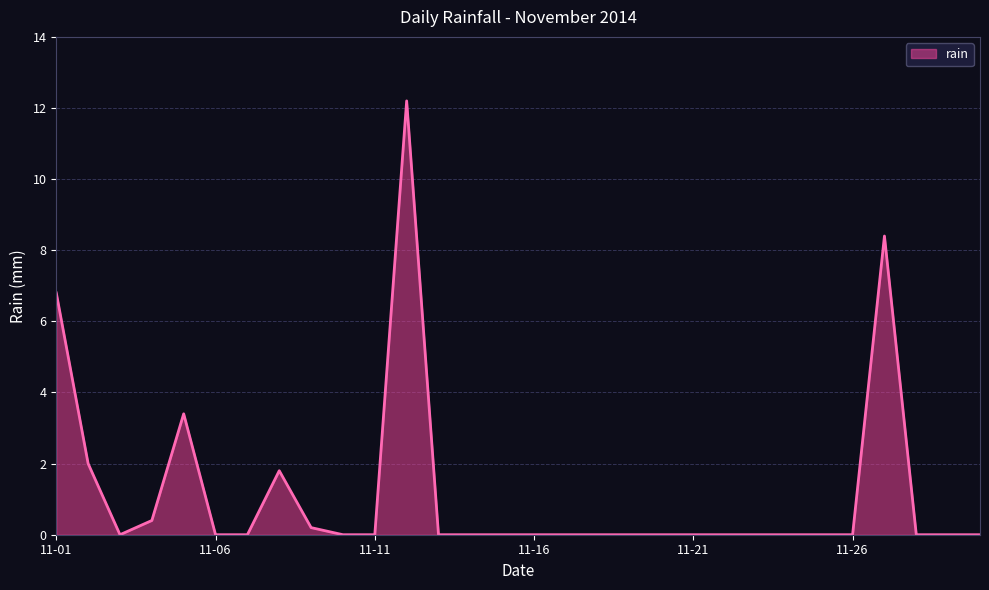

What is the greatest value displayed?

12.2